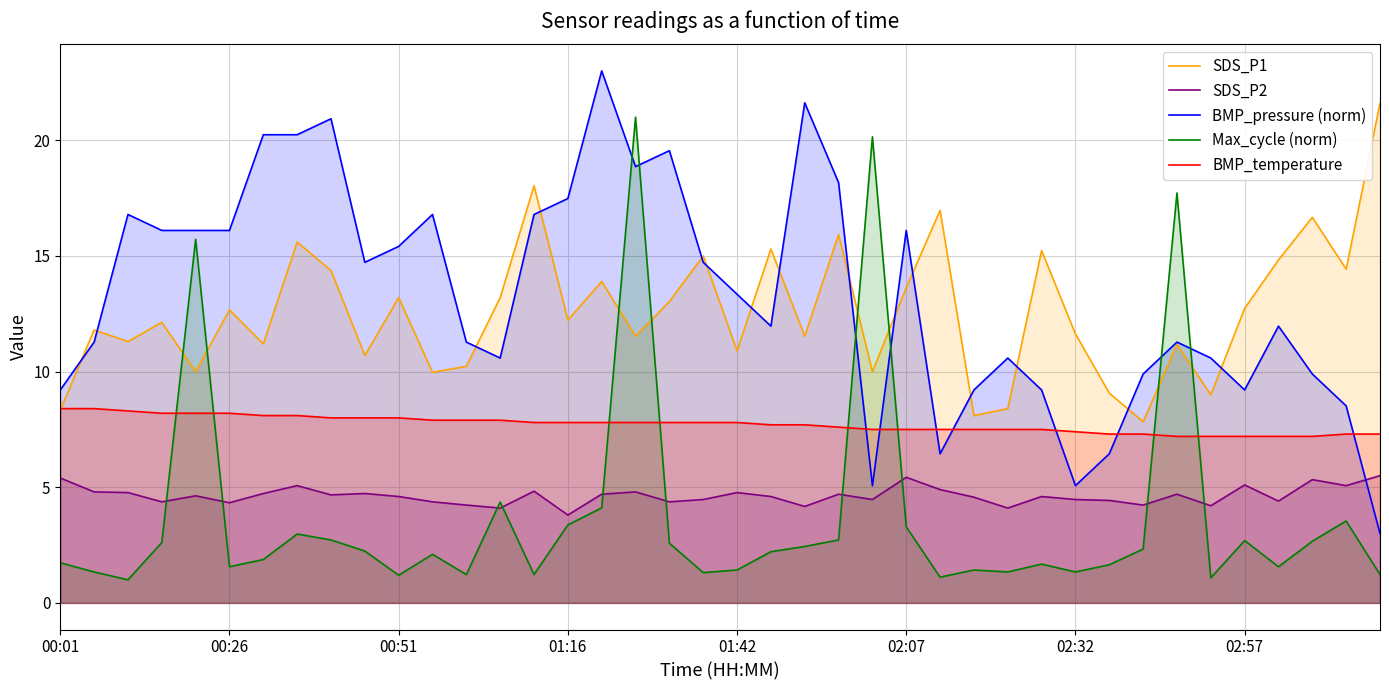

What position from the right is 27?

13